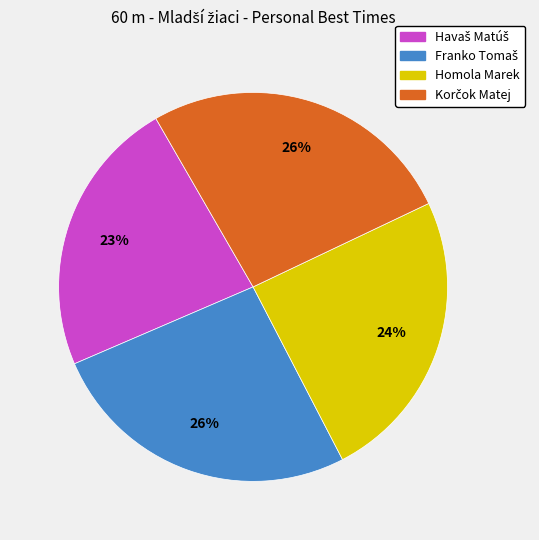

To the nearest percent, what is the difference between the largest and smallest slice percentages?

3%